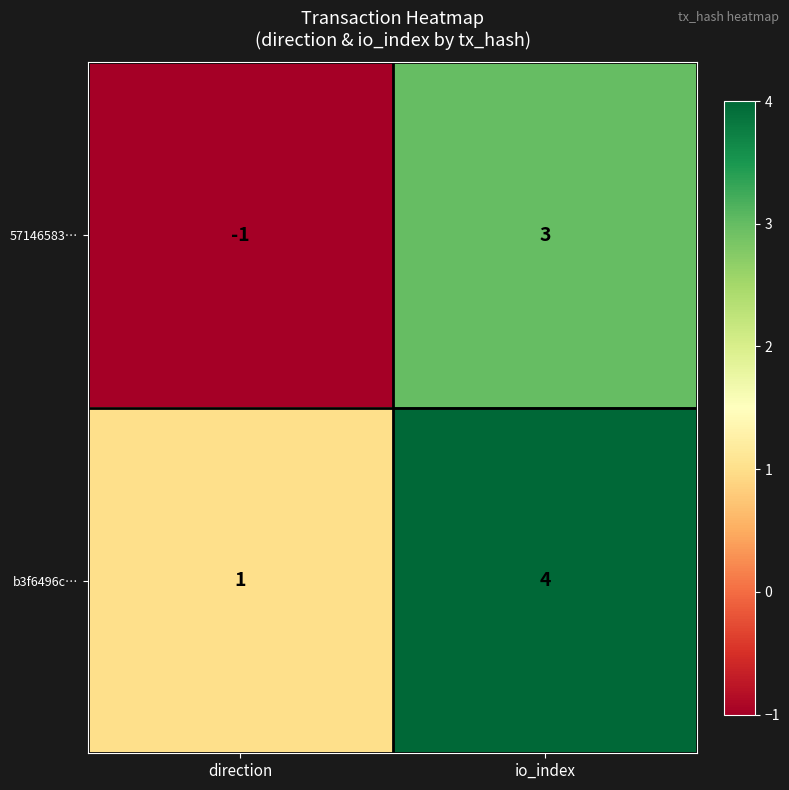

Count the number of categories in the chart.

2